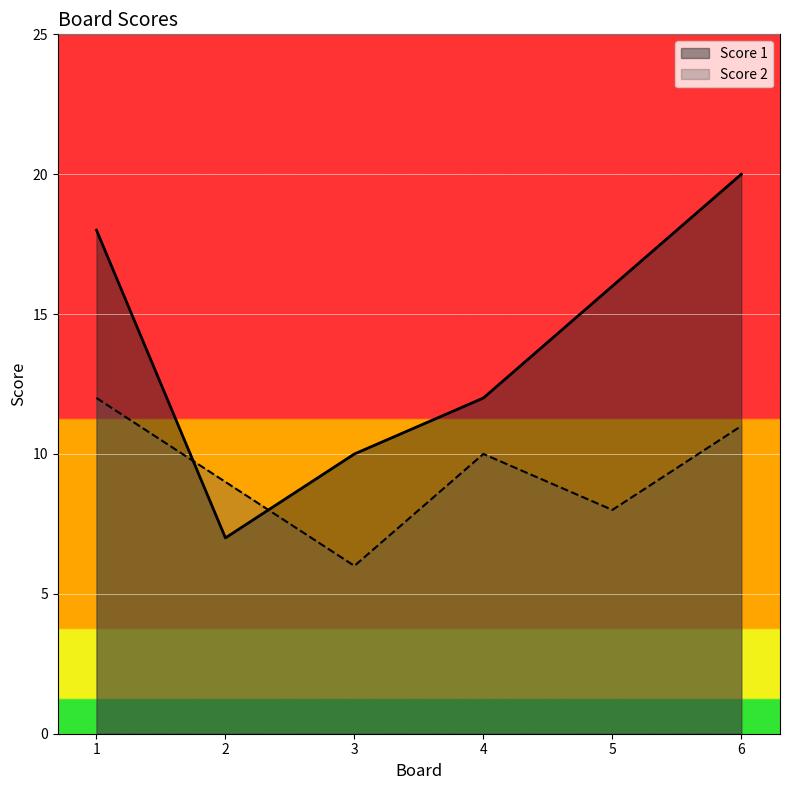

What is the sum of the Score 2 values at 5 and 2?

17